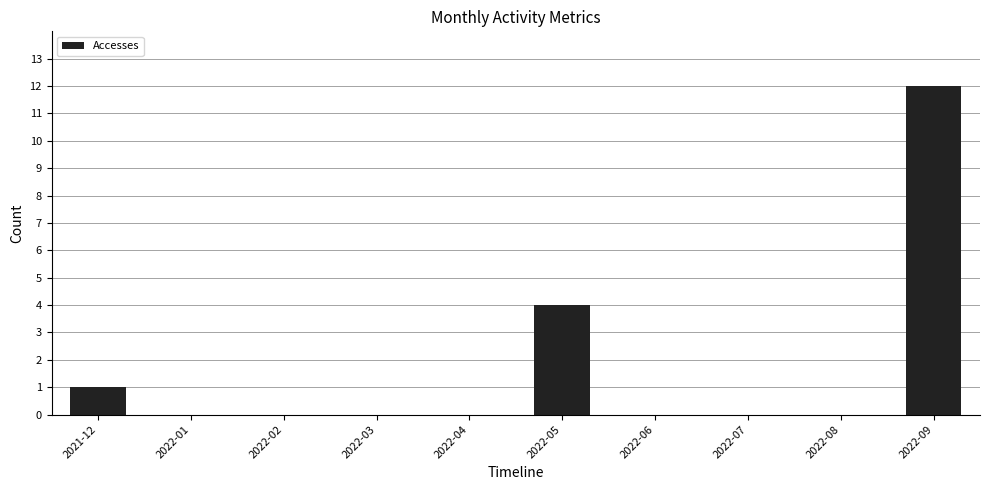

Where is the data nearest to the value 6?

2022-05